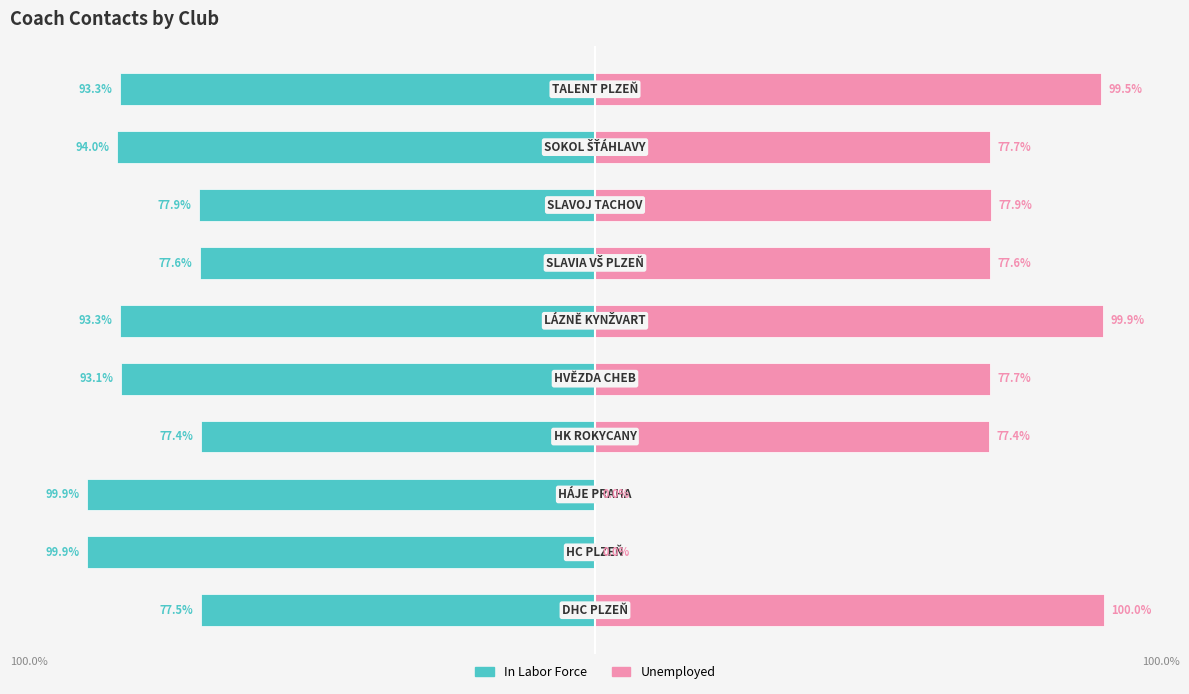

What are all the series names shown in the legend?

In Labor Force, Unemployed